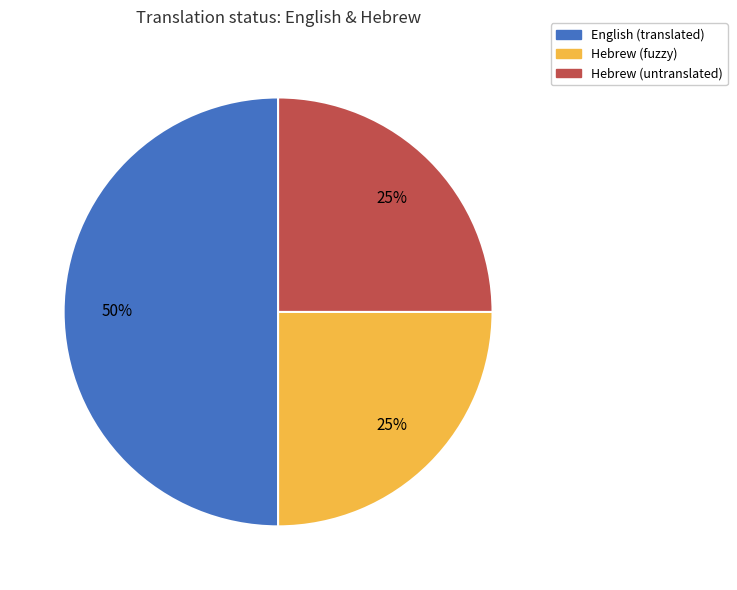

To the nearest percent, what is the difference between the largest and smallest slice percentages?

25%